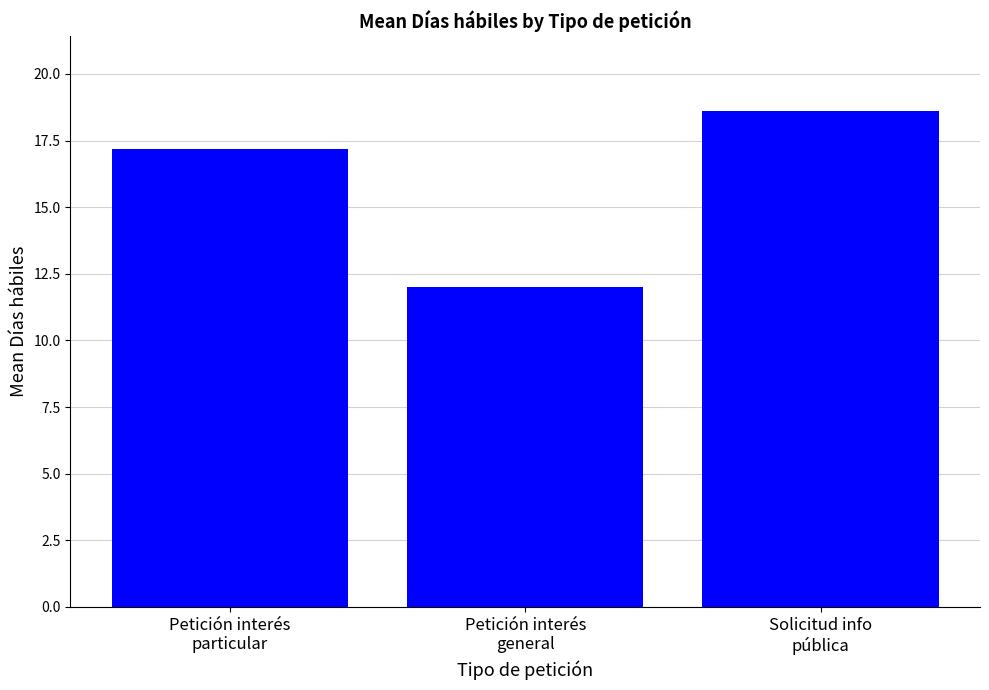

What is the change in value from Petición interés
particular to Petición interés
general?

-5.2